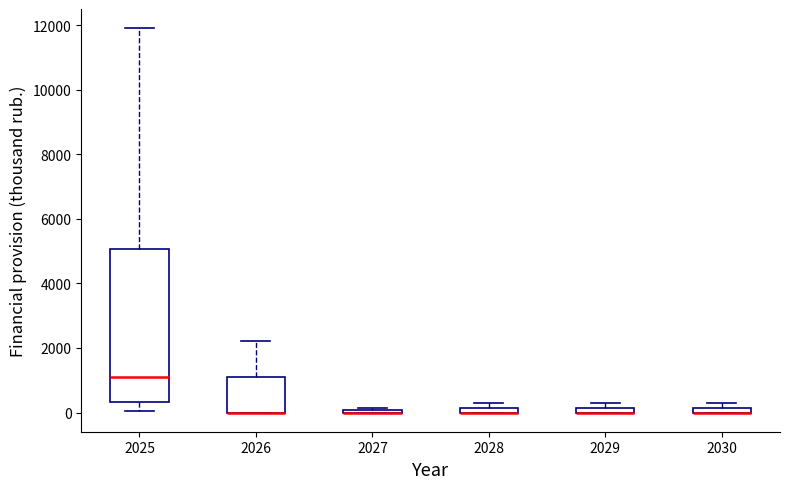

Where is the lower edge of the box at x = 2028 on the y-axis? The values are not printed on the chart, so give them approximately, as read against the axis.

0